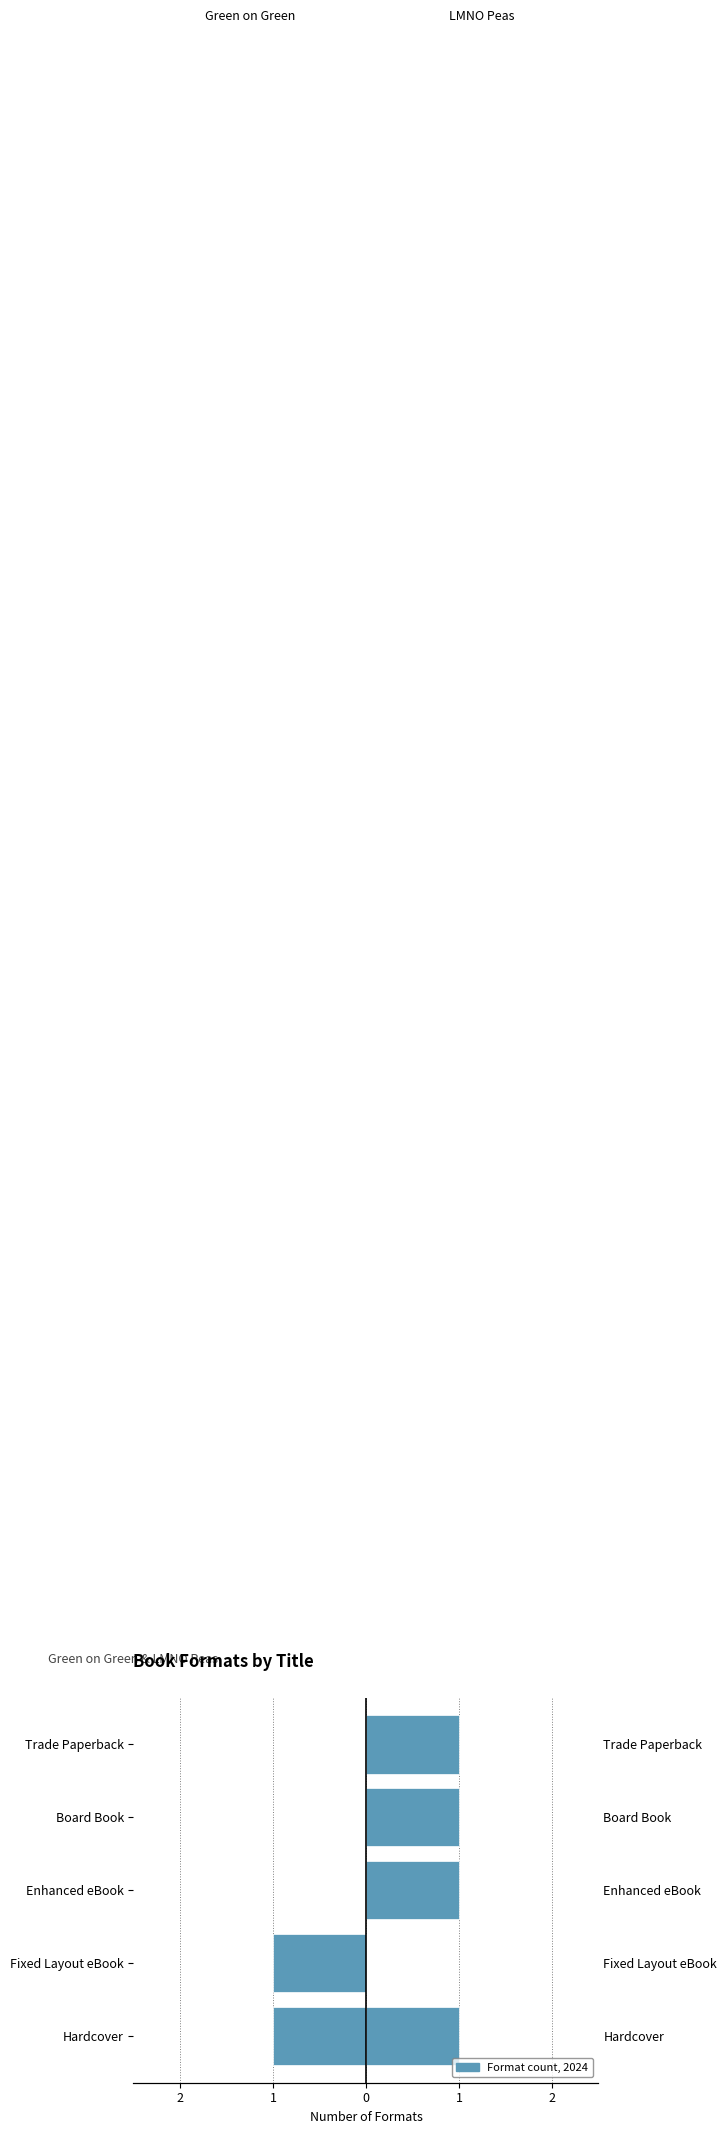

What is the value of the Green on Green bar at the 4th from the left?

-1